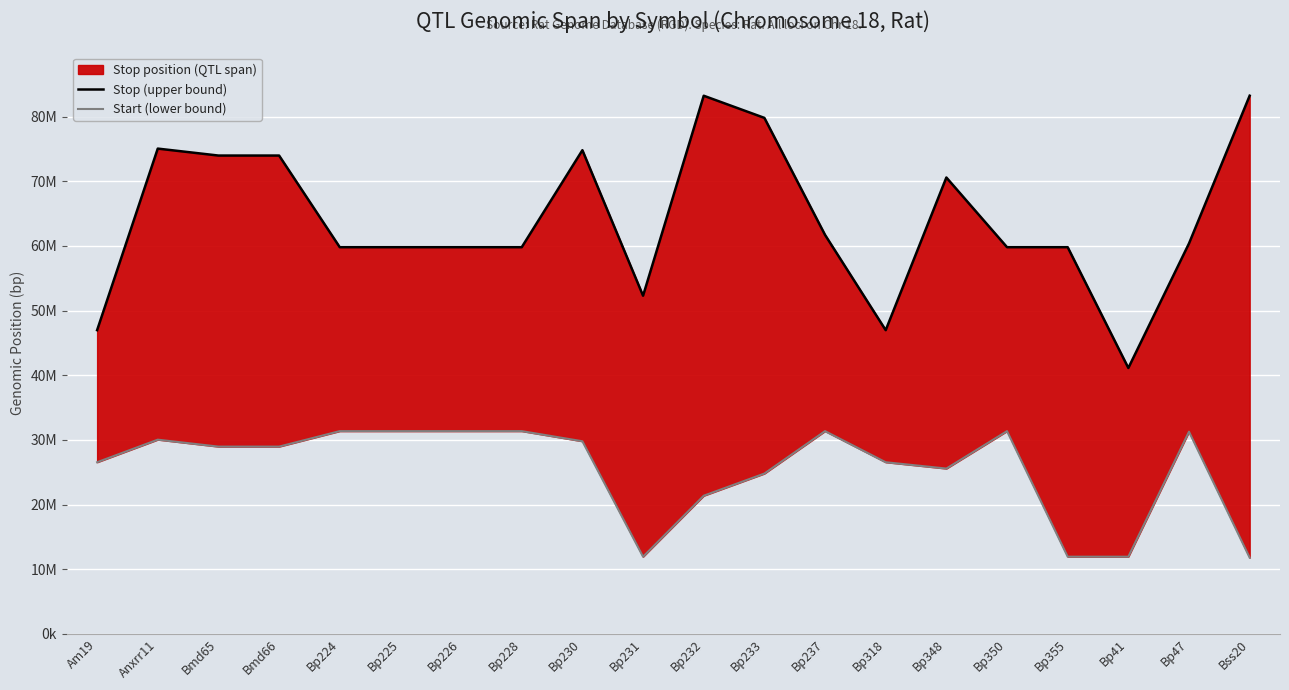

True or false: Start (lower bound) and Stop (upper bound) cross at least once.

False